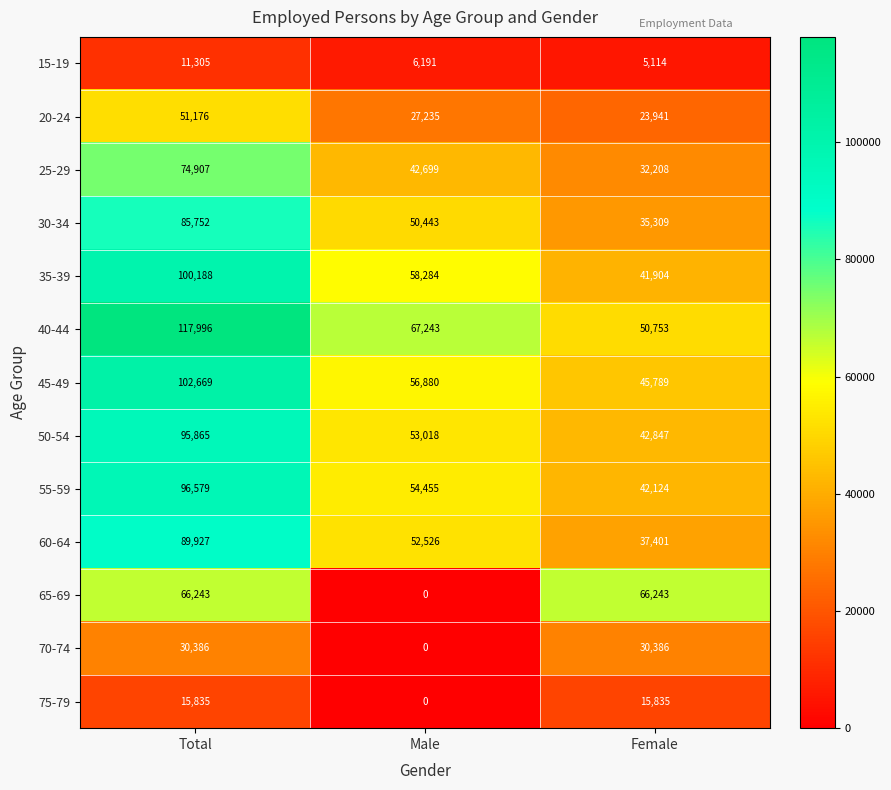

How many values in the 30-34 series are below 50443?

1